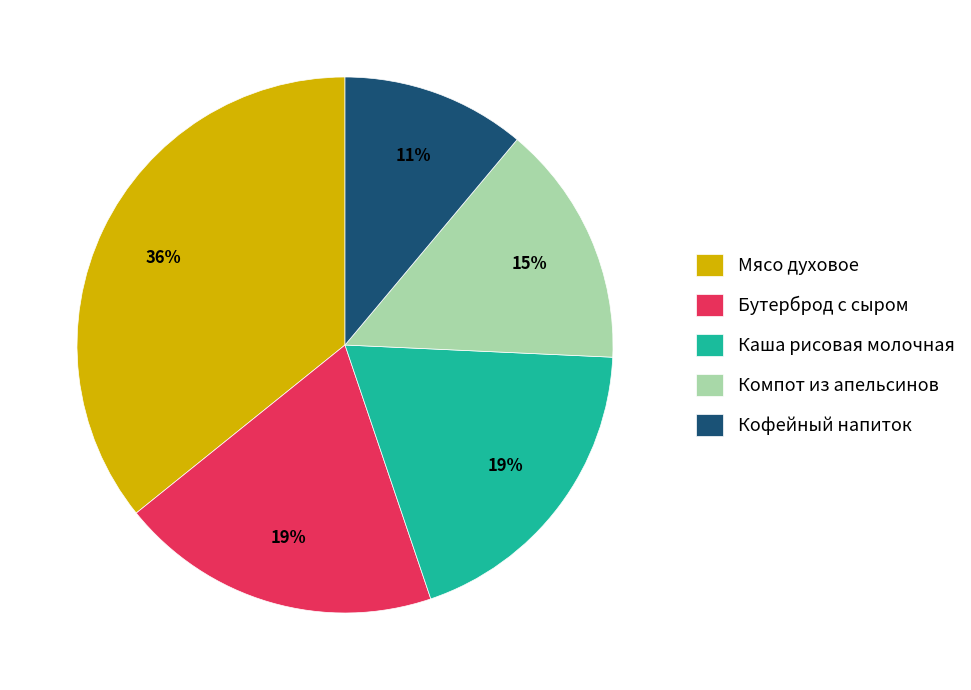

The Бутерброд с сыром slice represents 8% of the pie. True or false?

False